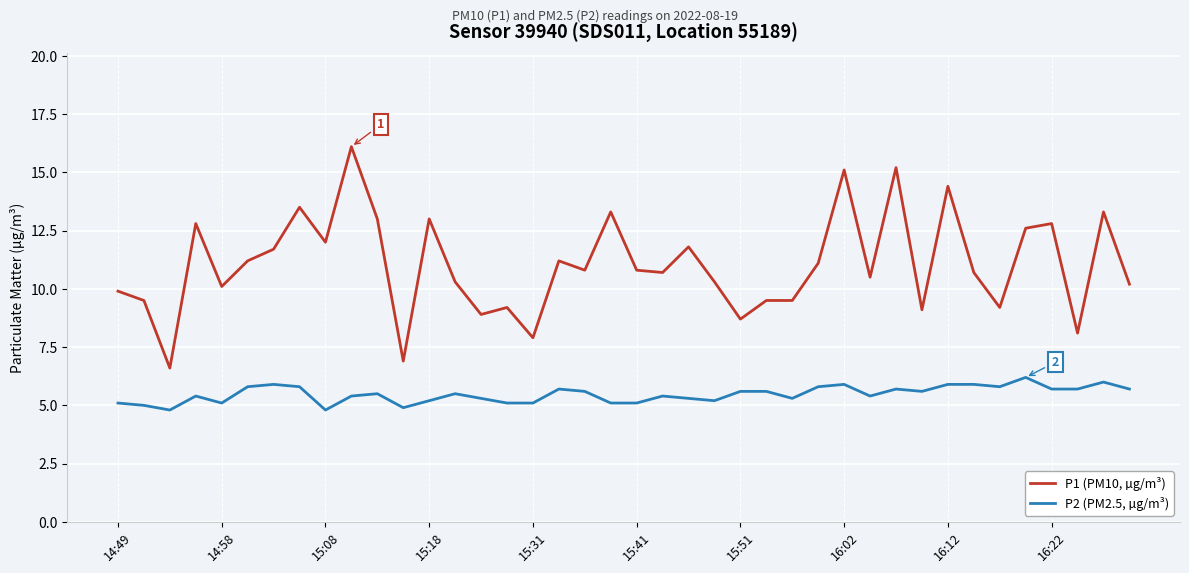

Reading left to right, extract all data points from this chart.

P1 (PM10, µg/m³): 9.9	9.5	6.6	12.8	10.1	11.2	11.7	13.5	12.0	16.1	13.0	6.9	13.0	10.3	8.9	9.2	7.9	11.2	10.8	13.3	10.8	10.7	11.8	10.3	8.7	9.5	9.5	11.1	15.1	10.5	15.2	9.1	14.4	10.7	9.2	12.6	12.8	8.1	13.3	10.2
P2 (PM2.5, µg/m³): 5.1	5.0	4.8	5.4	5.1	5.8	5.9	5.8	4.8	5.4	5.5	4.9	5.2	5.5	5.3	5.1	5.1	5.7	5.6	5.1	5.1	5.4	5.3	5.2	5.6	5.6	5.3	5.8	5.9	5.4	5.7	5.6	5.9	5.9	5.8	6.2	5.7	5.7	6.0	5.7